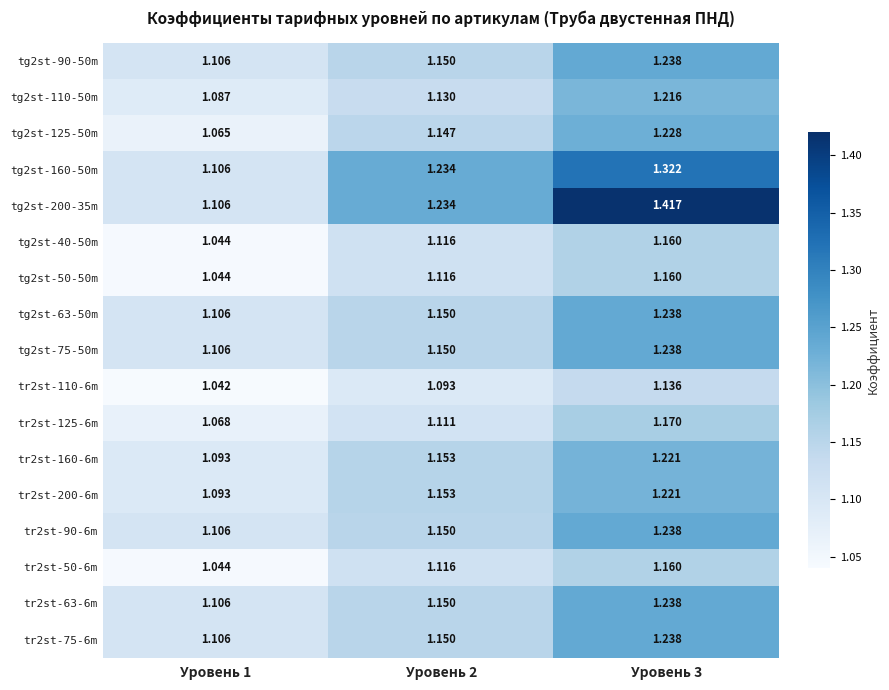

Which category has the lowest value across all series?

Уровень 1